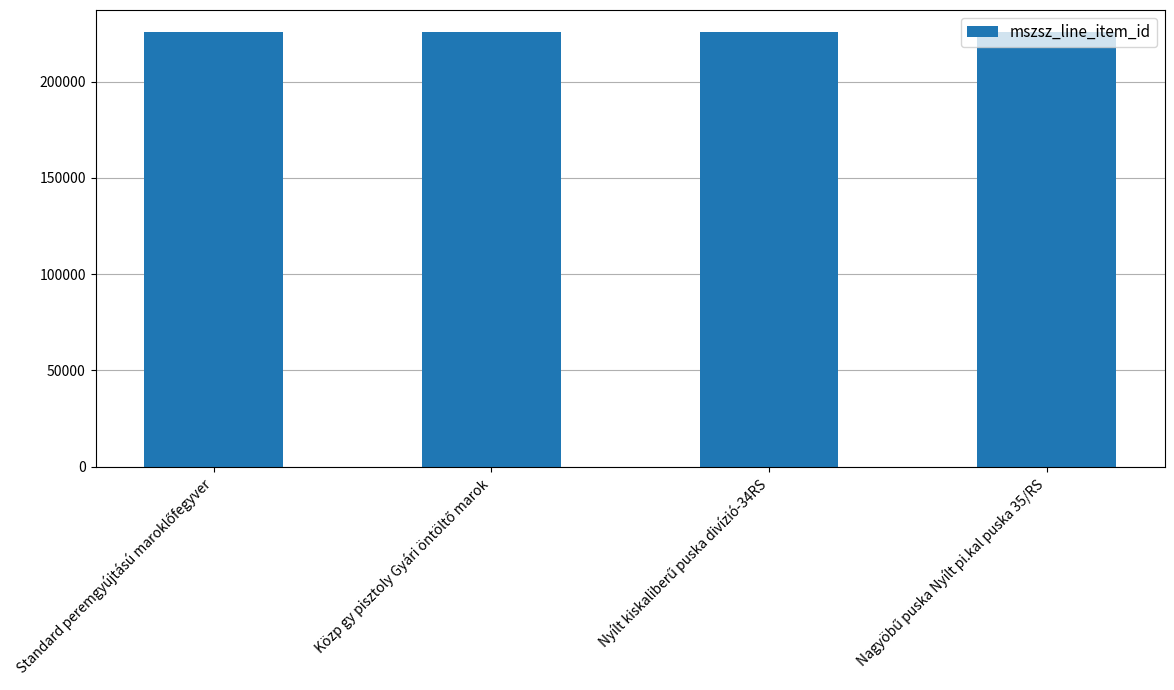

How many bars are there in total?

4